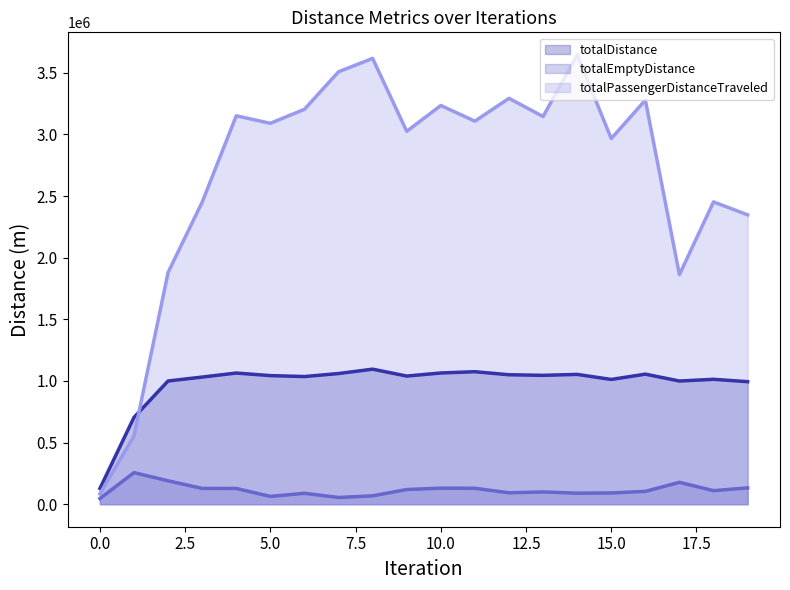

How many lines are shown in the chart?

3